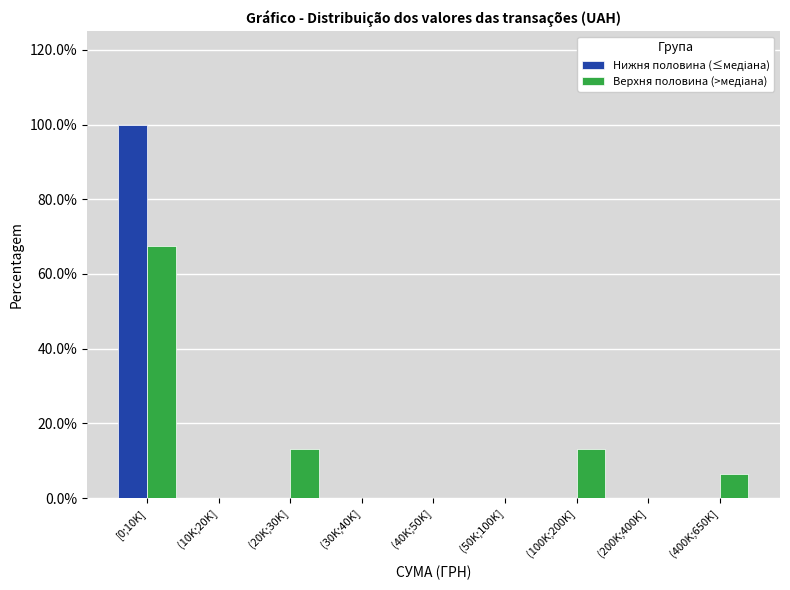

What is the total value across all series at (400K;650K]?

6.5